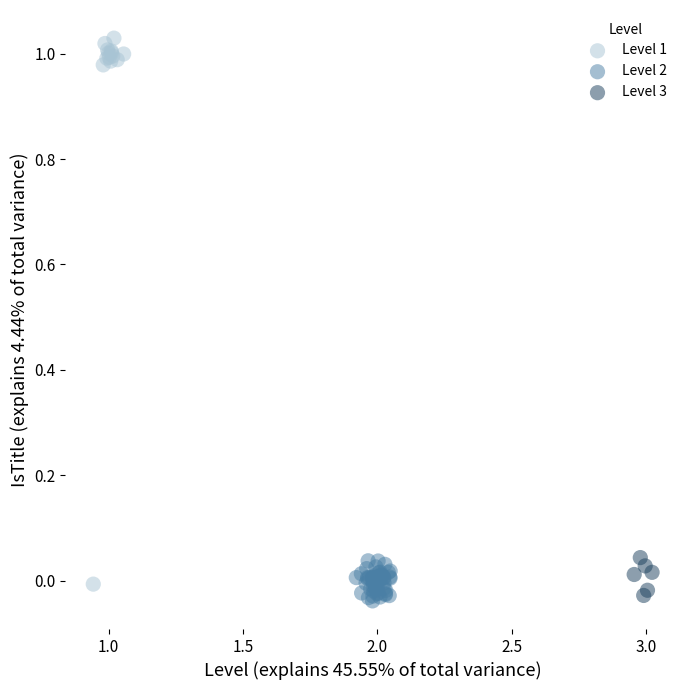

What are all the series names shown in the legend?

Level 1, Level 2, Level 3